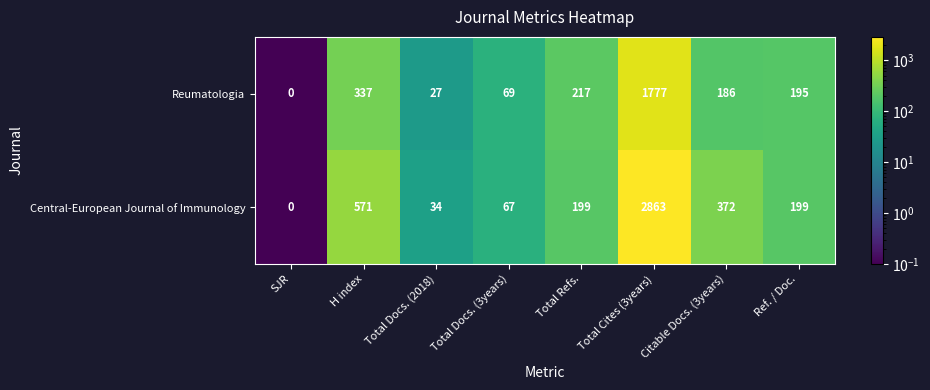

Which category has the lowest value across all series?

SJR